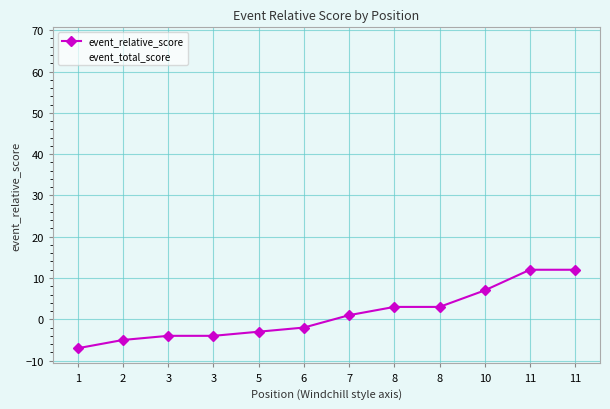

Reading left to right, transcribe all the data shown in this chart.

event_relative_score: -7	-5	-4	-4	-3	-2	1	3	3	7	12	12
event_total_score: 48	50	51	51	52	53	56	58	58	62	67	67